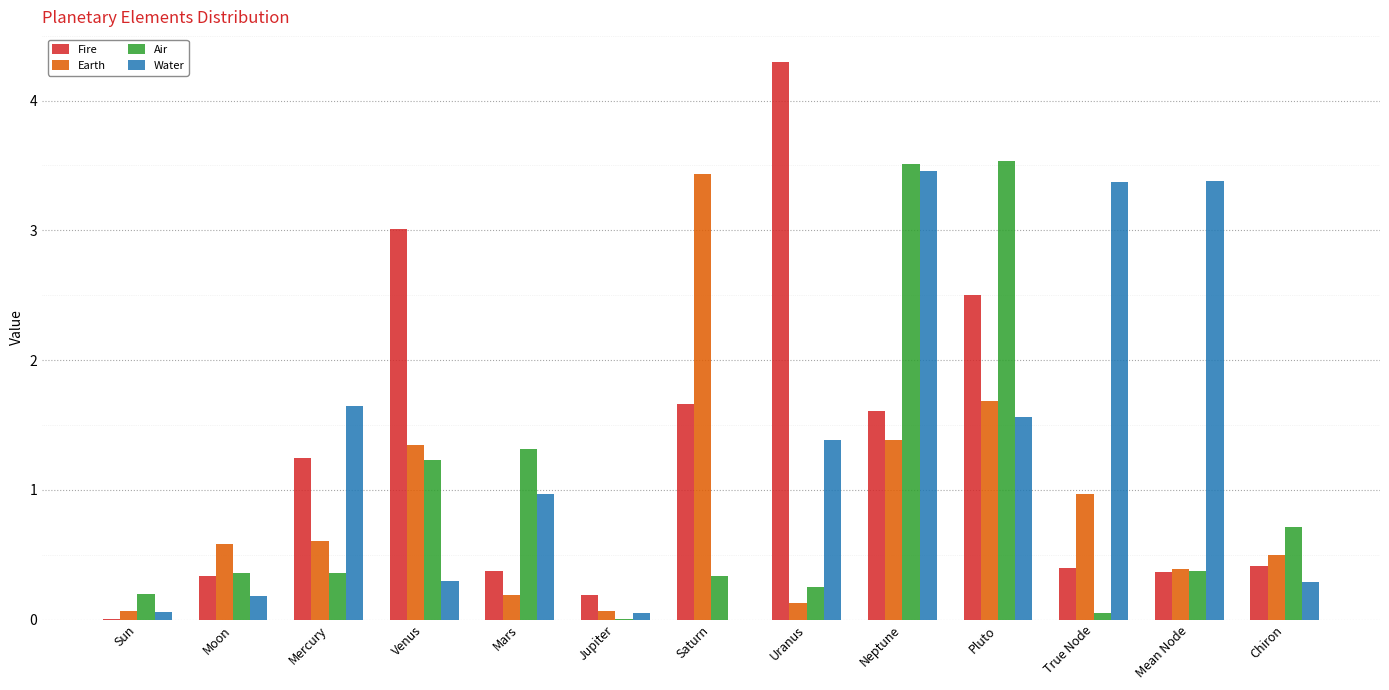

What is the sum of all Water values?

16.7